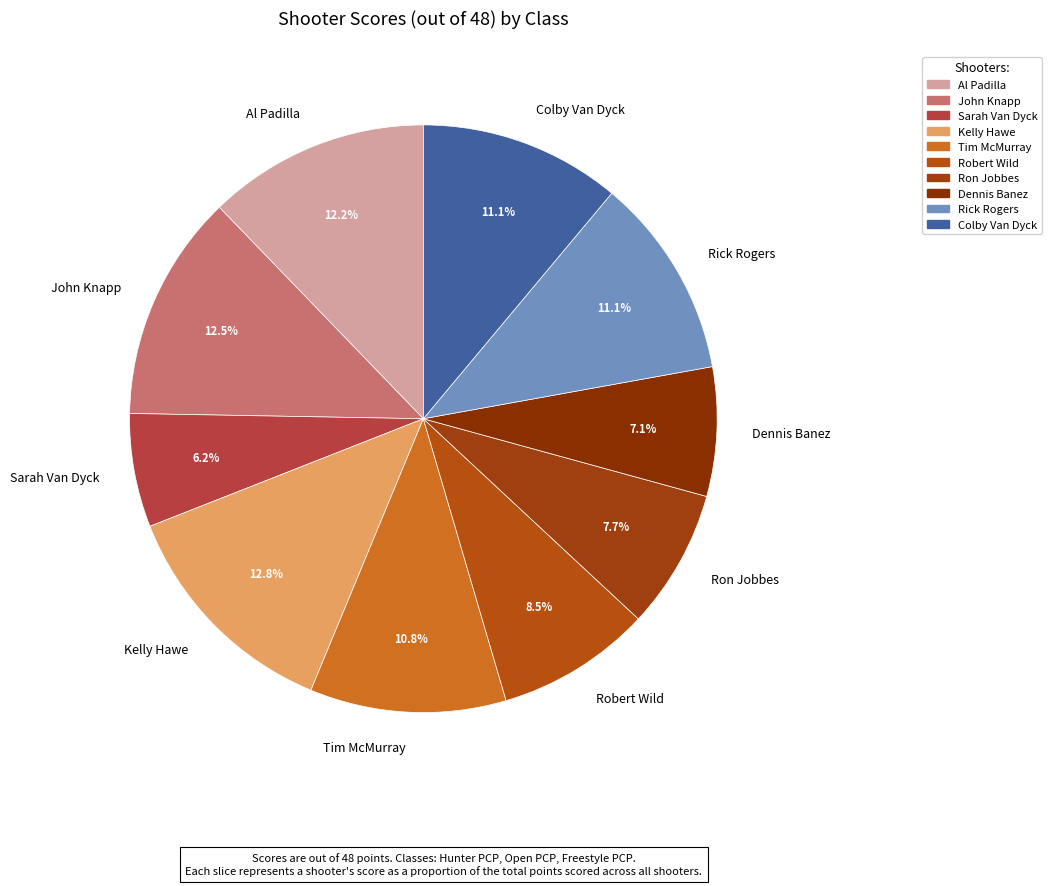

To the nearest percent, what is the difference between the largest and smallest slice percentages?

7%